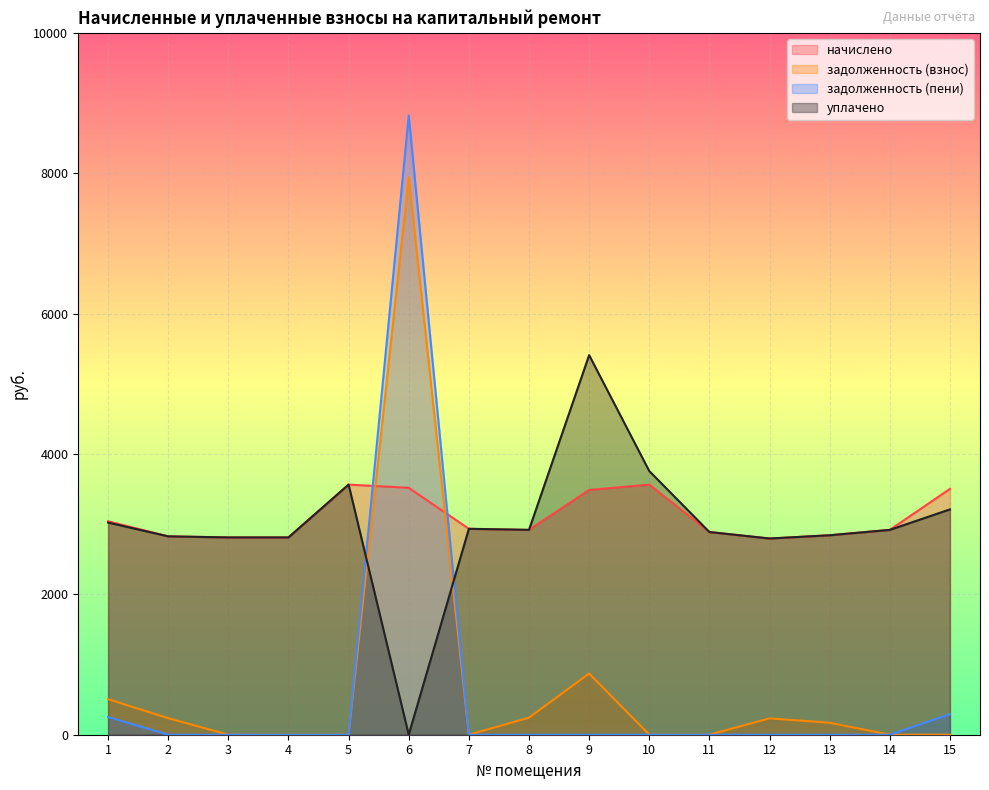

How many intersections are there between задолженность (пени) and уплачено?

2